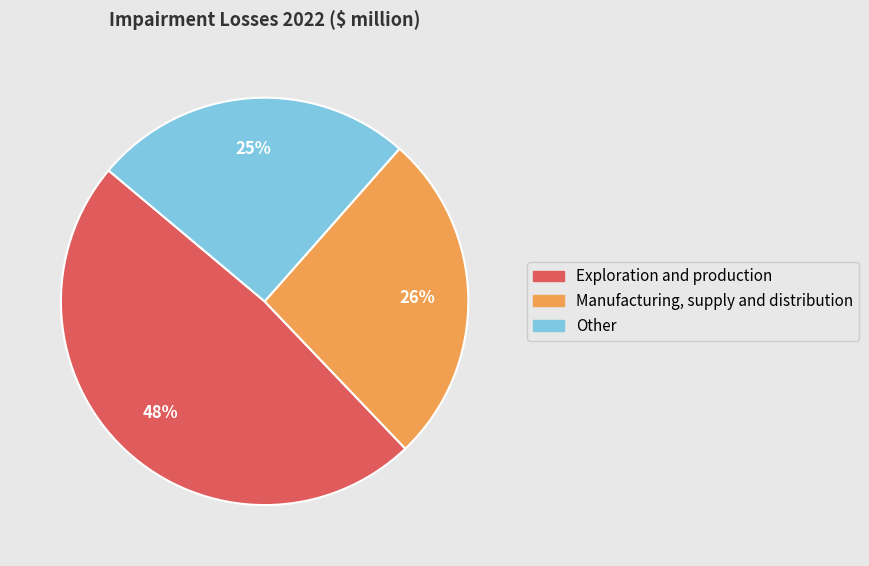

Rank the categories by value from lowest to highest.

Other, Manufacturing, supply and distribution, Exploration and production